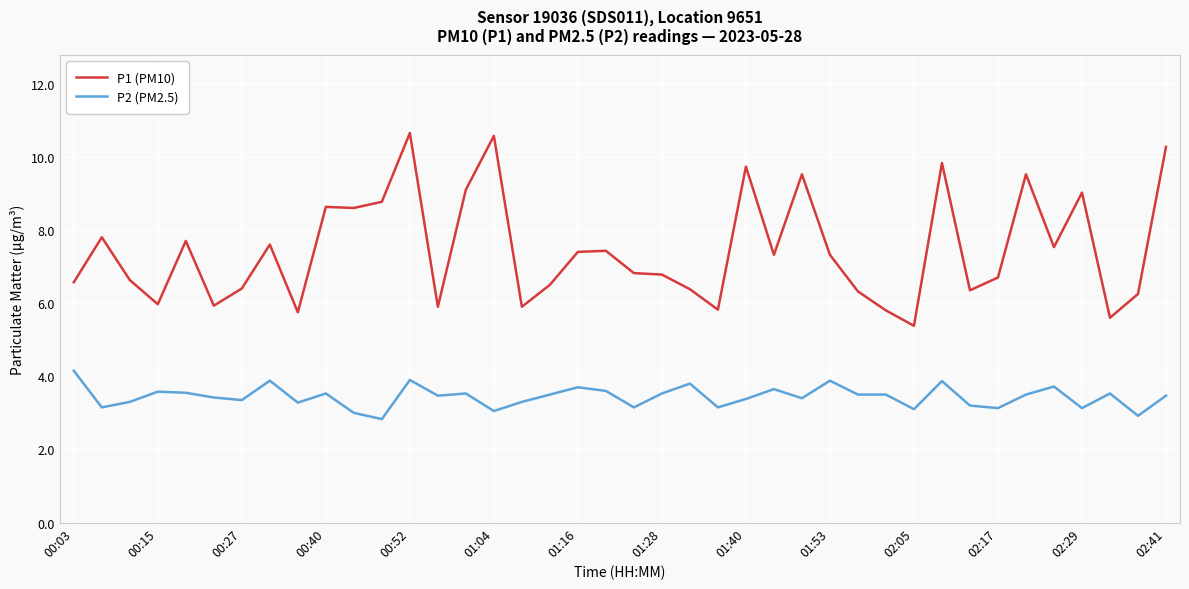

What is the maximum value shown in the chart?

10.7